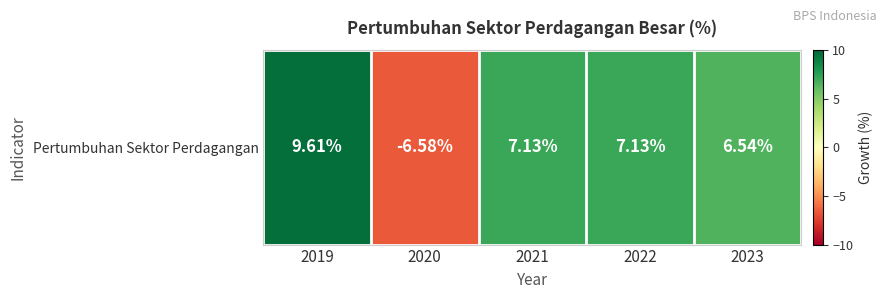

Between 2019 and 2022, which is larger?

2019